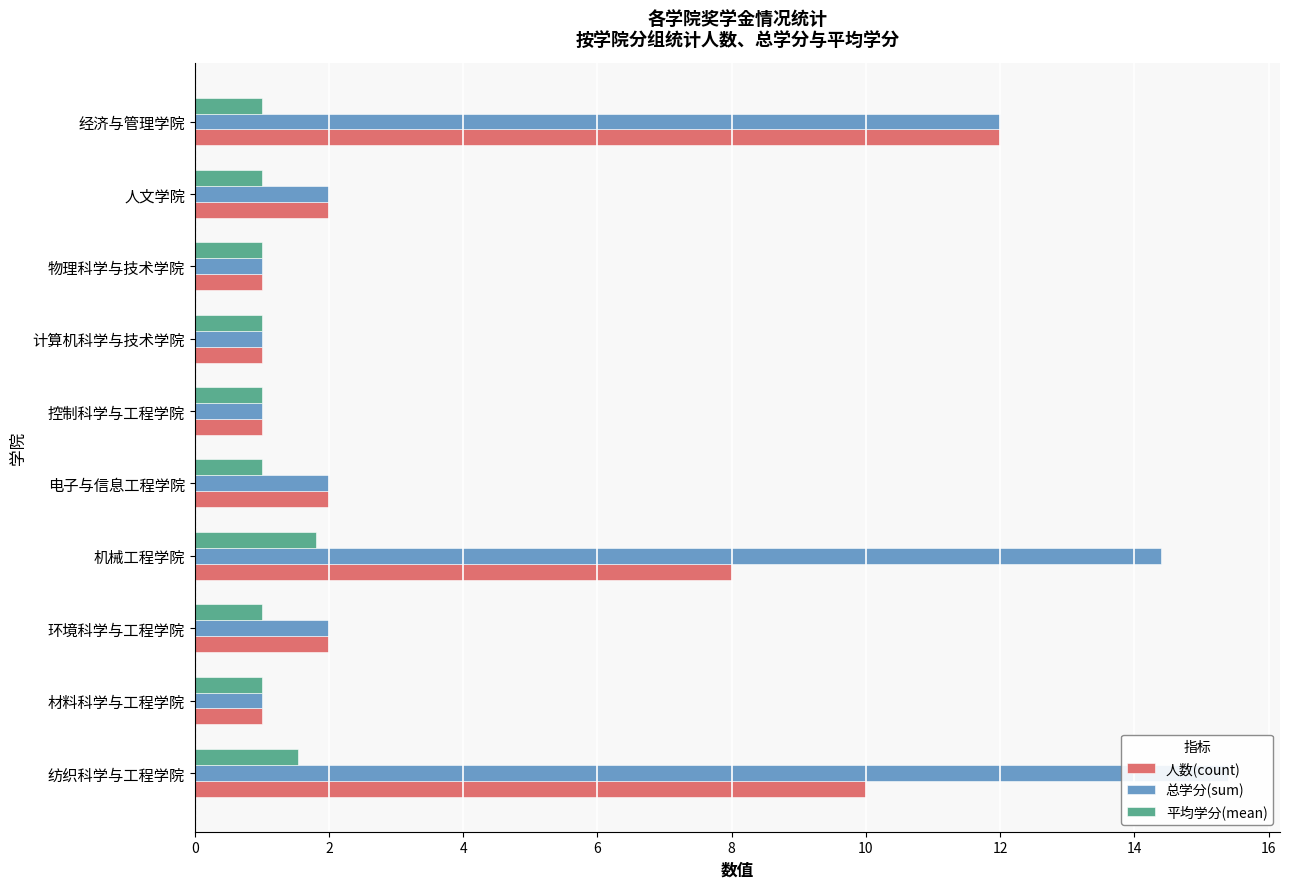

What is the sum of all 总学分(sum) values?

51.8